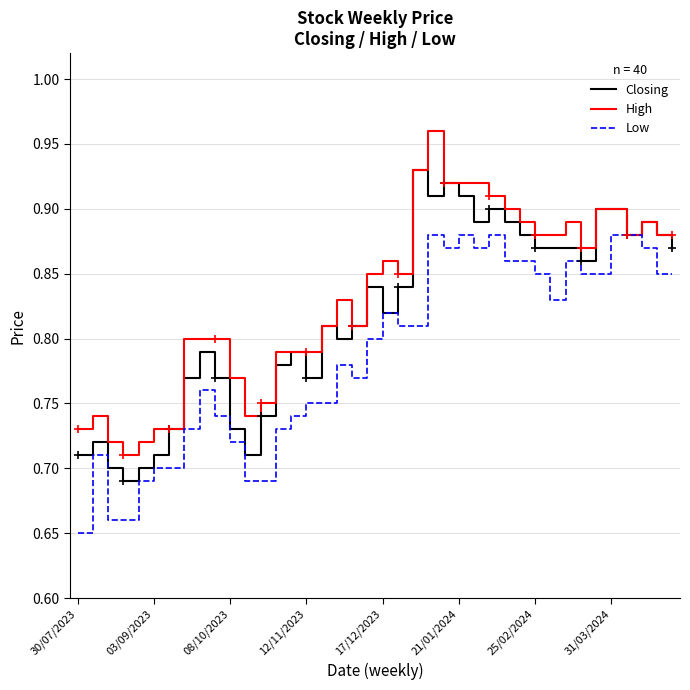

Rank the series by their maximum value, from lowest to highest.

Low, Closing, High